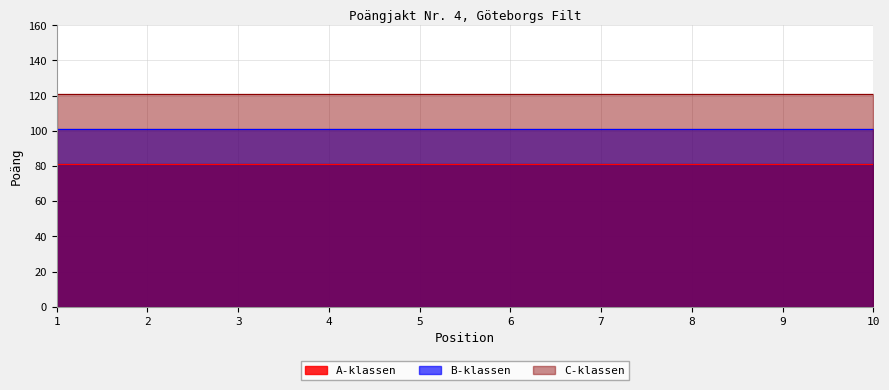

True or false: A-klassen has a value of 81 at 7.

True